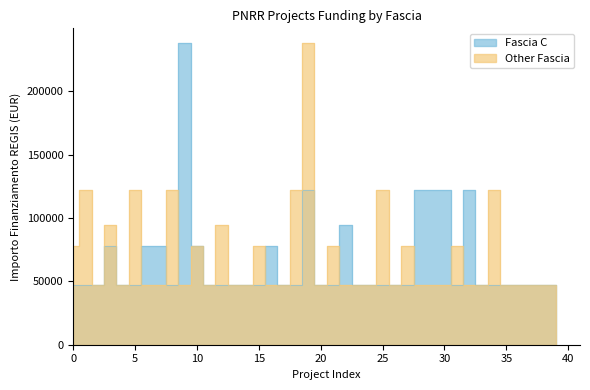

Which has a higher value, 25 or 20?

25